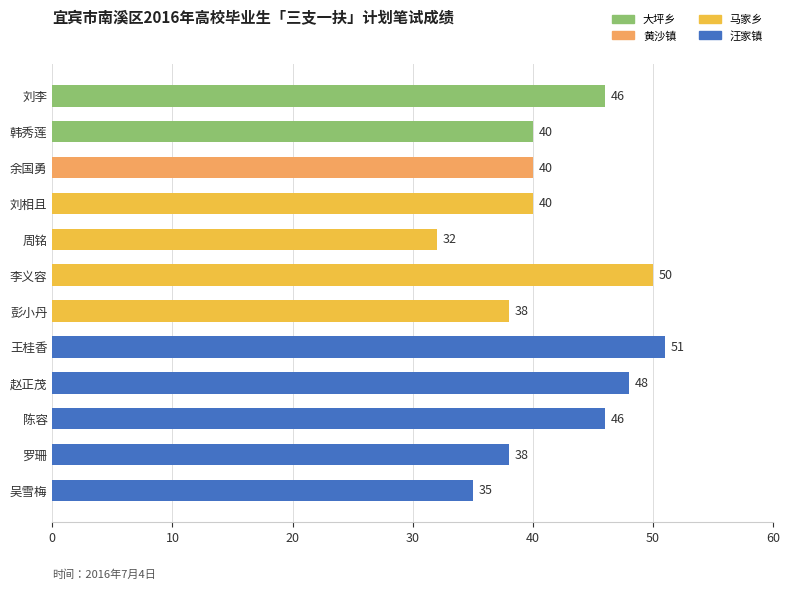

How many series are shown in this chart?

1